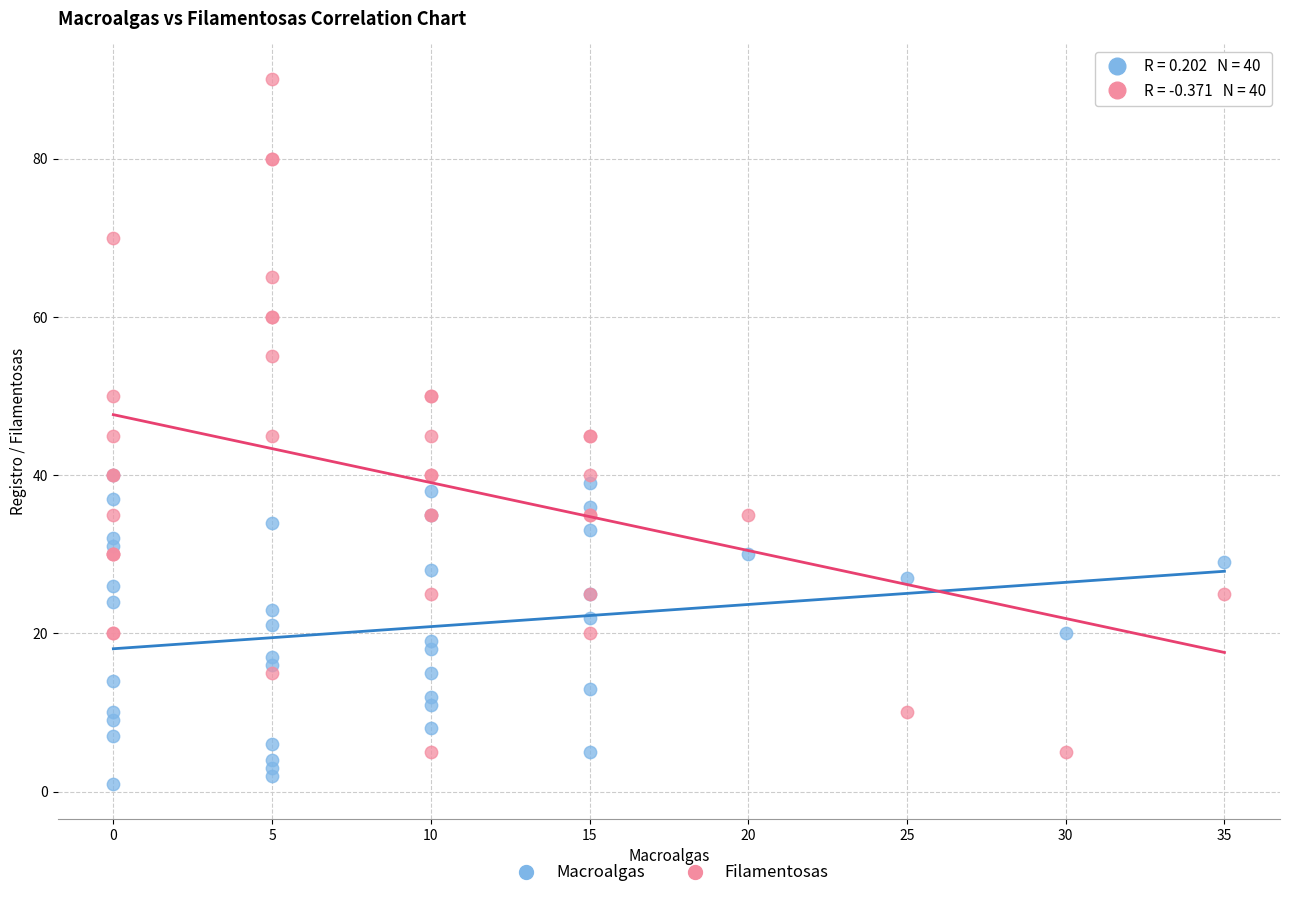

What are all the series names shown in the legend?

Macroalgas, Filamentosas